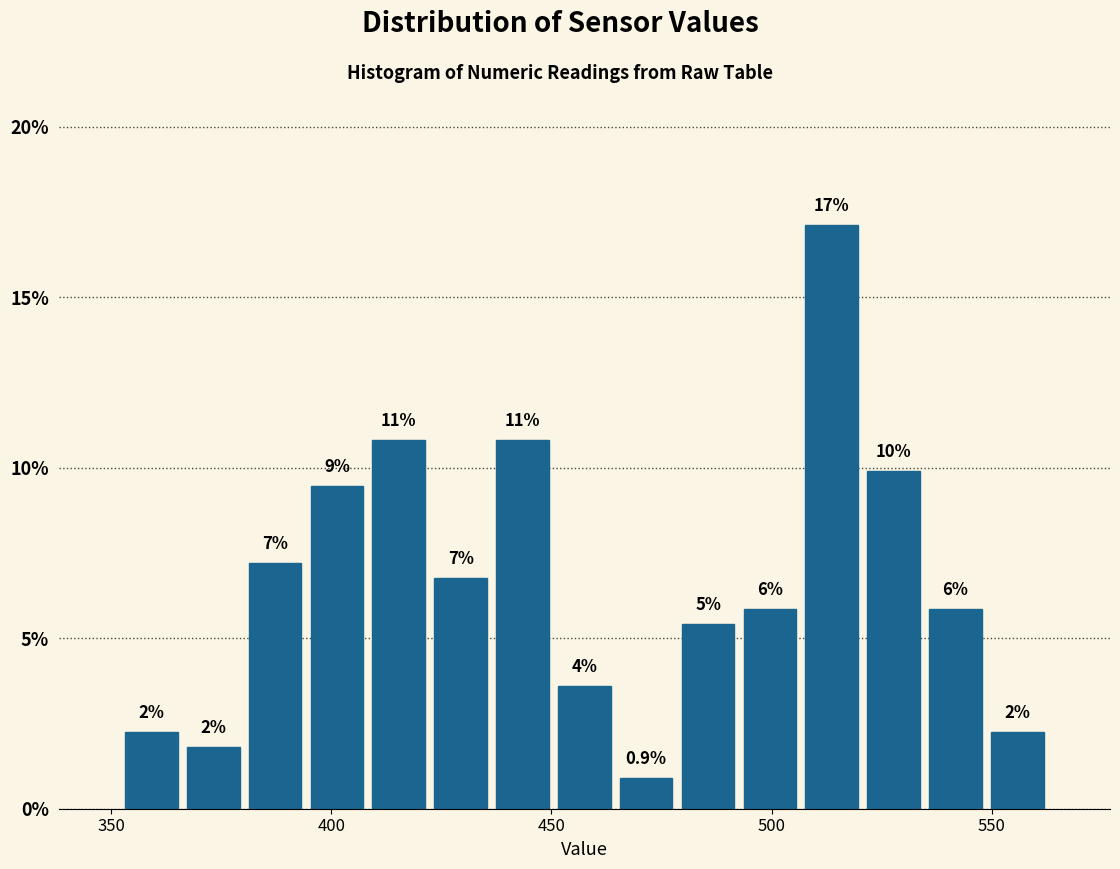

Read against the x-axis, roughly where is the centre of the tallest bar?

515